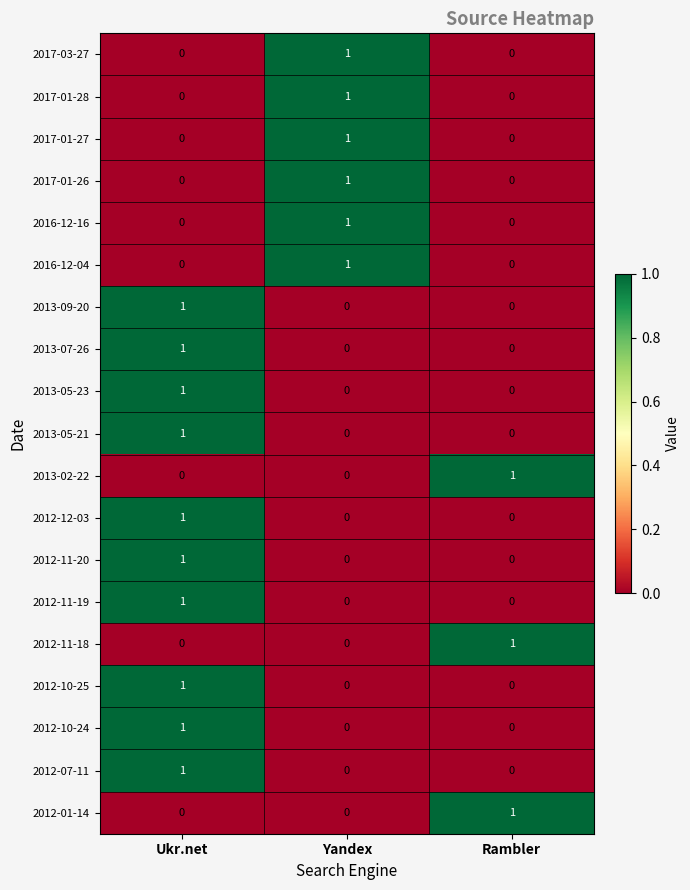

Count the number of data series in this chart.

19